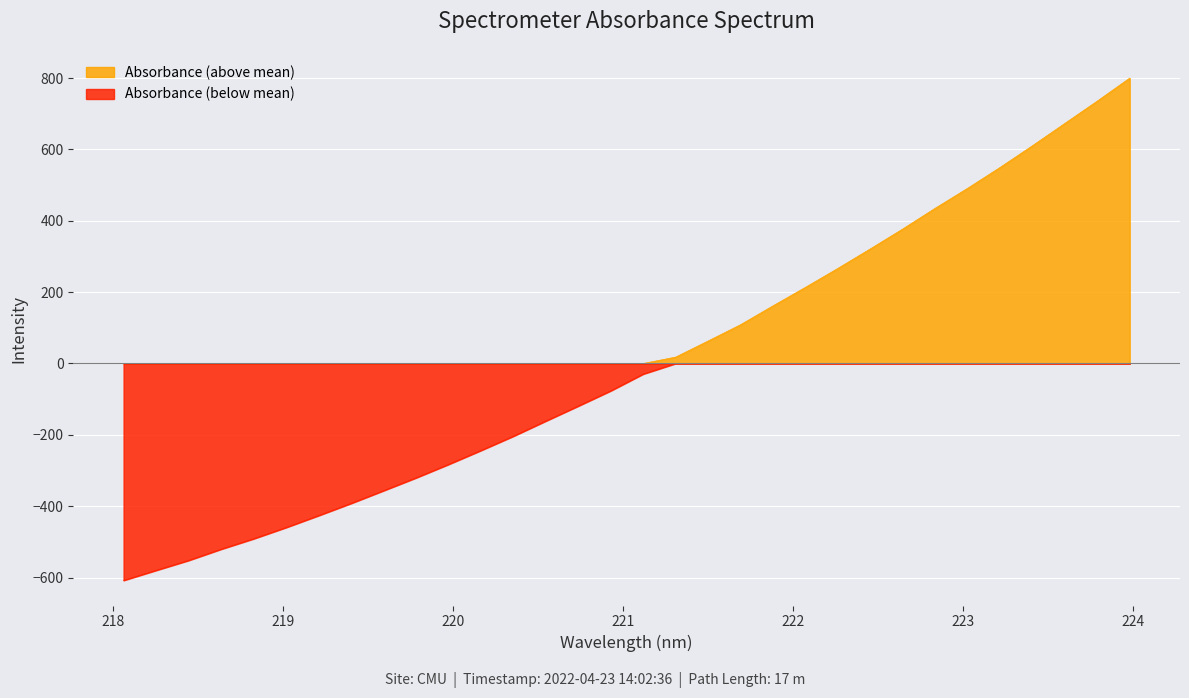

Which series has the widest spread of values?

Absorbance (above mean)